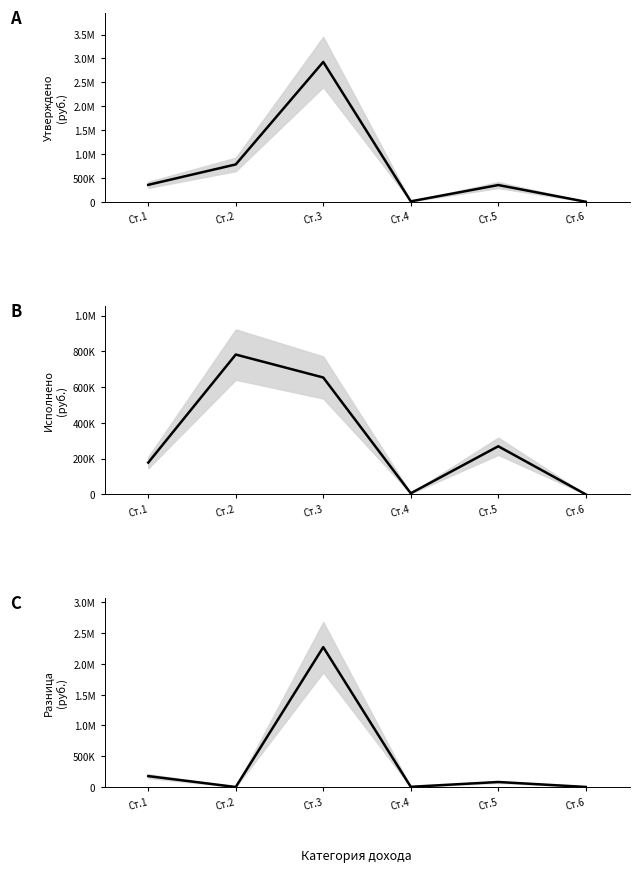

What is the maximum value shown in the chart?

2926900.0